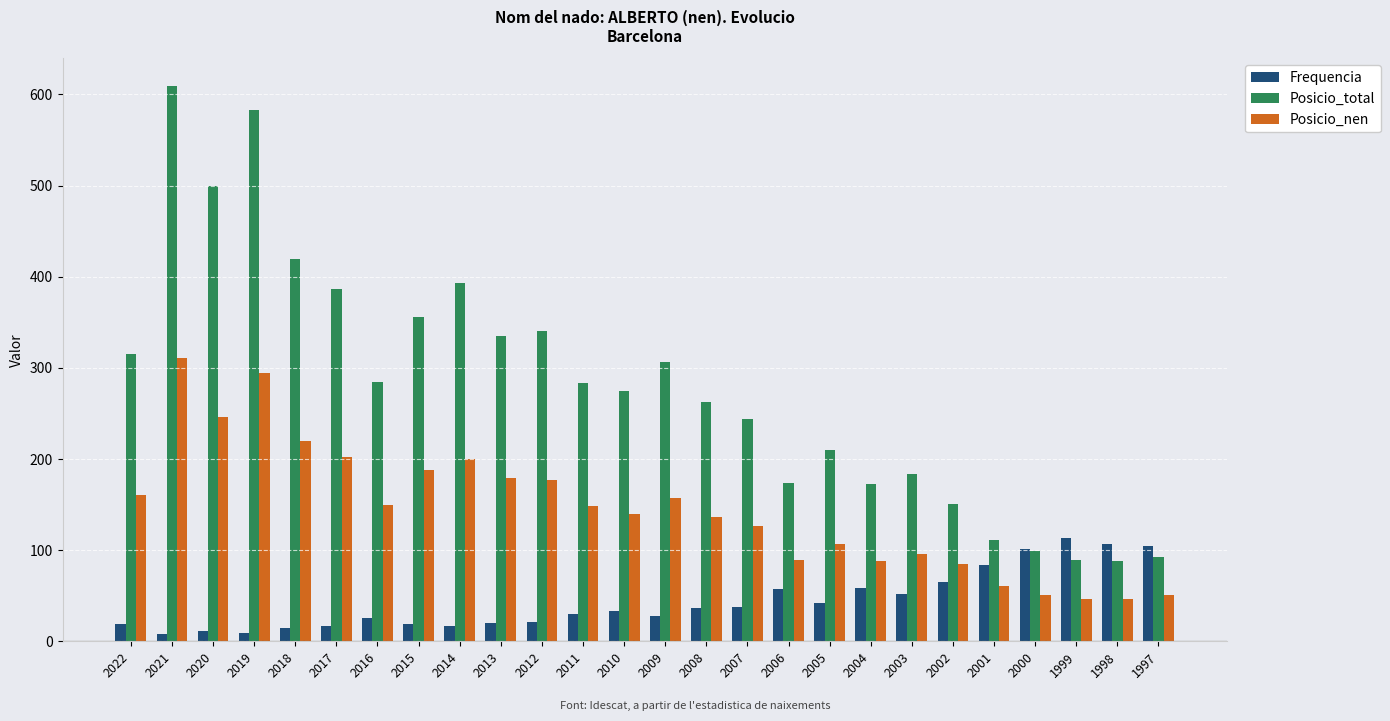

Does the chart contain any negative values?

No